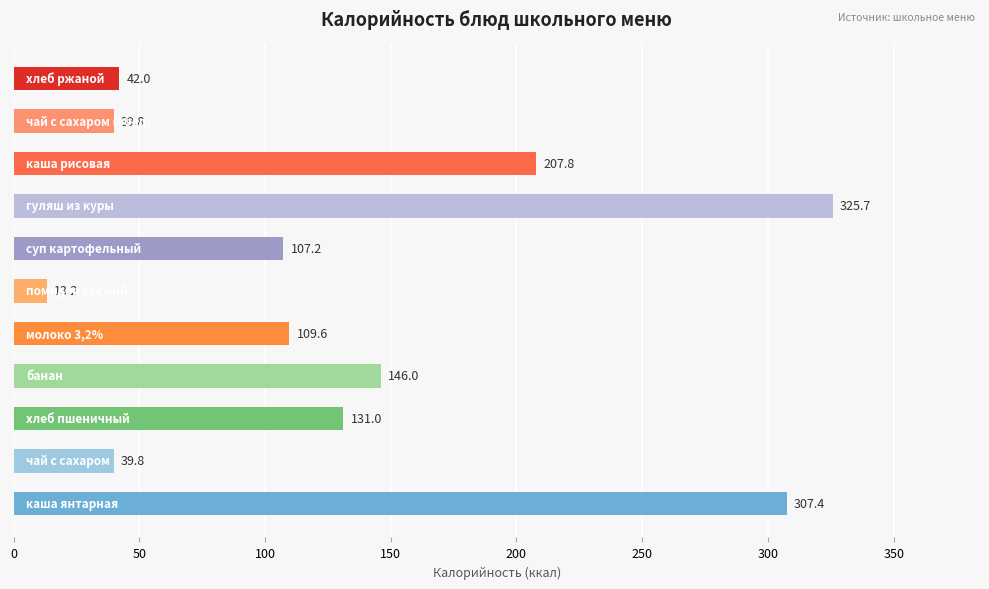

What is the smallest value displayed?

13.2